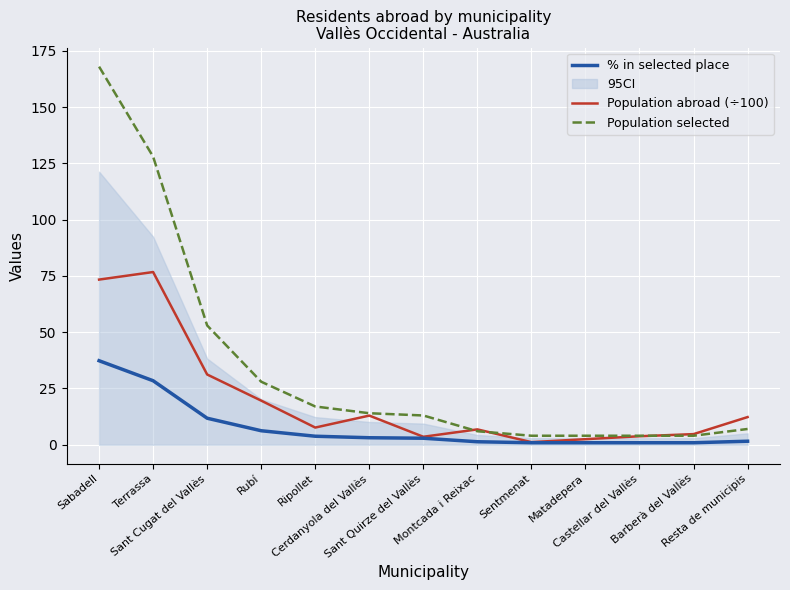

What is the spread (max minus min) of values at Castellar del Vallès?

3.1